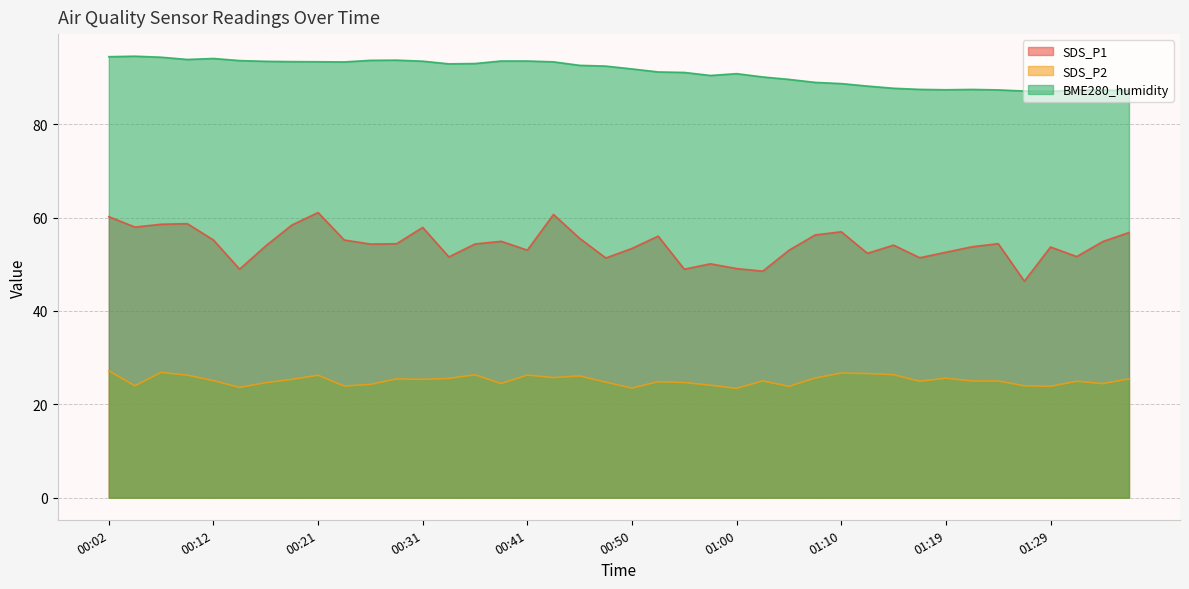

At which label does BME280_humidity first exceed 92?

00:02